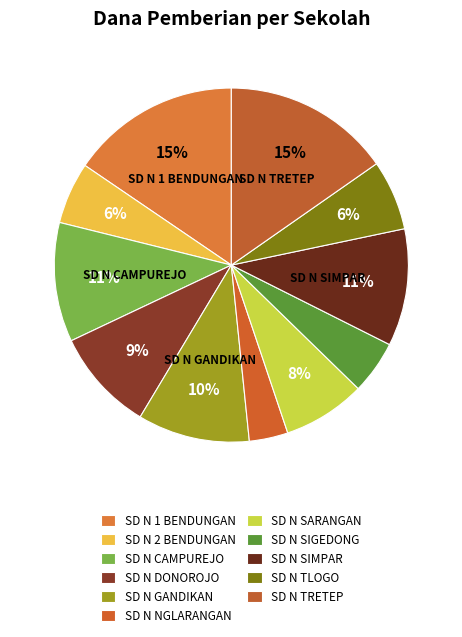

How many slices are in this pie chart?

11